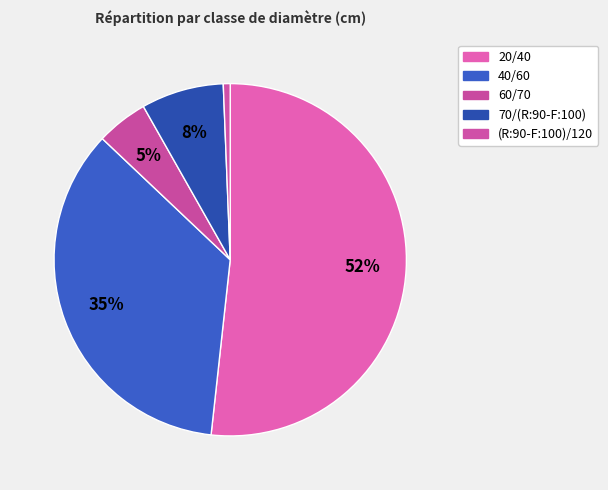

Rank the categories by value from highest to lowest.

20/40, 40/60, 70/(R:90-F:100), 60/70, (R:90-F:100)/120